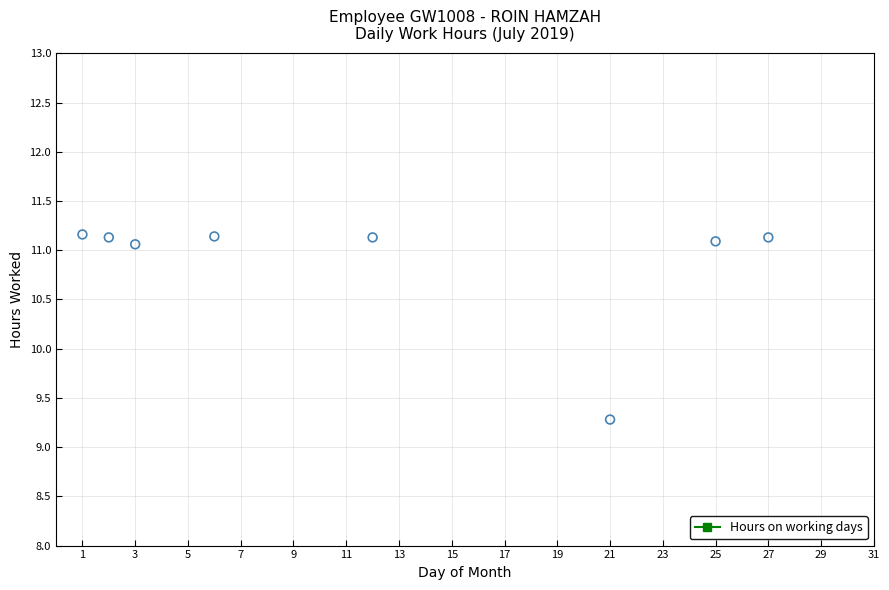

What Y value in the scatter plot is closest to 10?

9.3